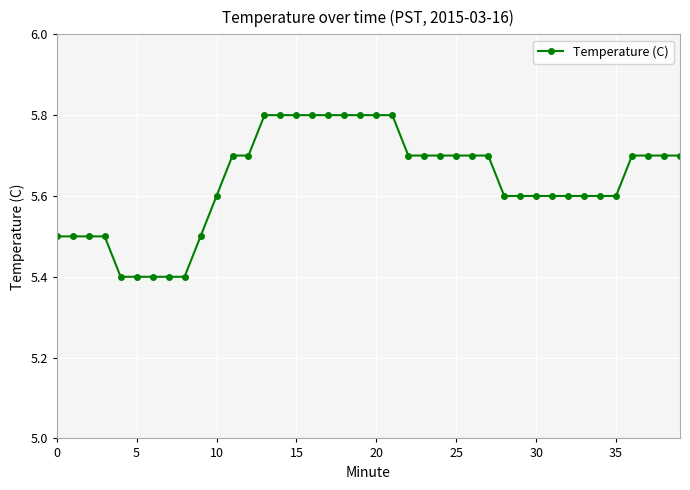

What is the value of the 28th point from the left?

5.7